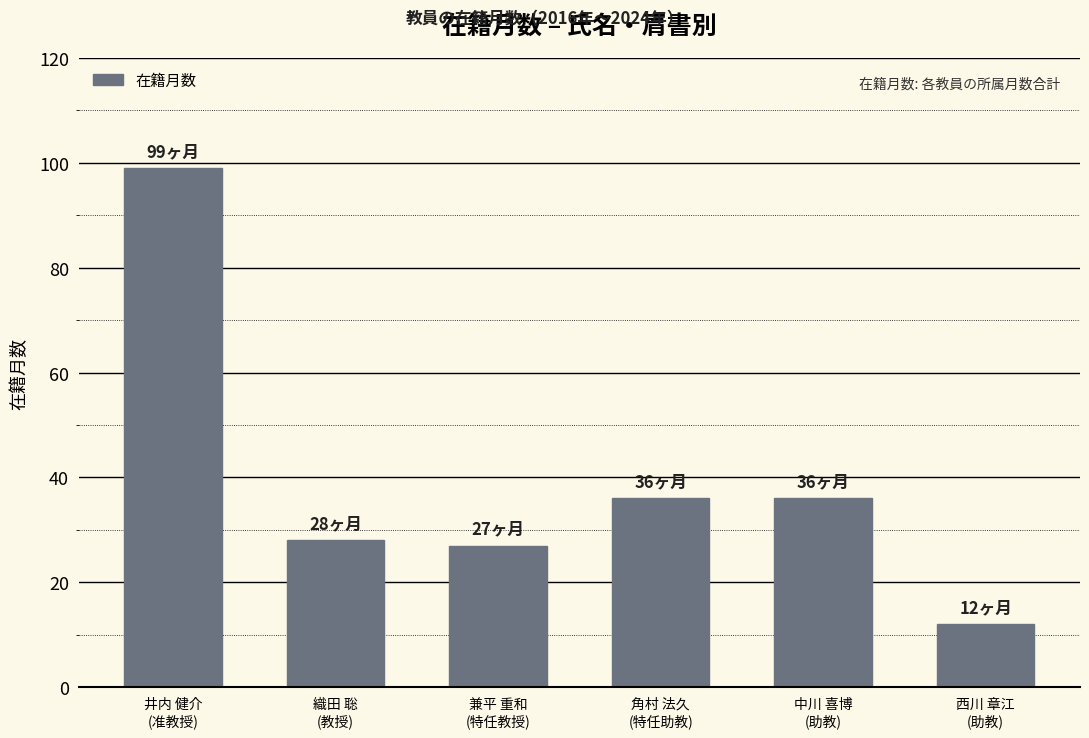

Reading left to right, transcribe all the data shown in this chart.

井内 健介
(准教授)=99	織田 聡
(教授)=28	兼平 重和
(特任教授)=27	角村 法久
(特任助教)=36	中川 喜博
(助教)=36	西川 章江
(助教)=12